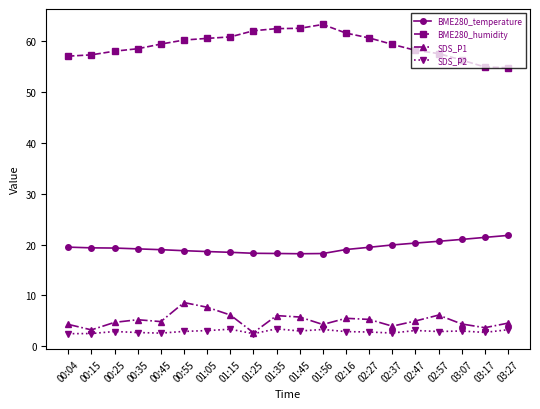

What position from the left is 03:27?

20